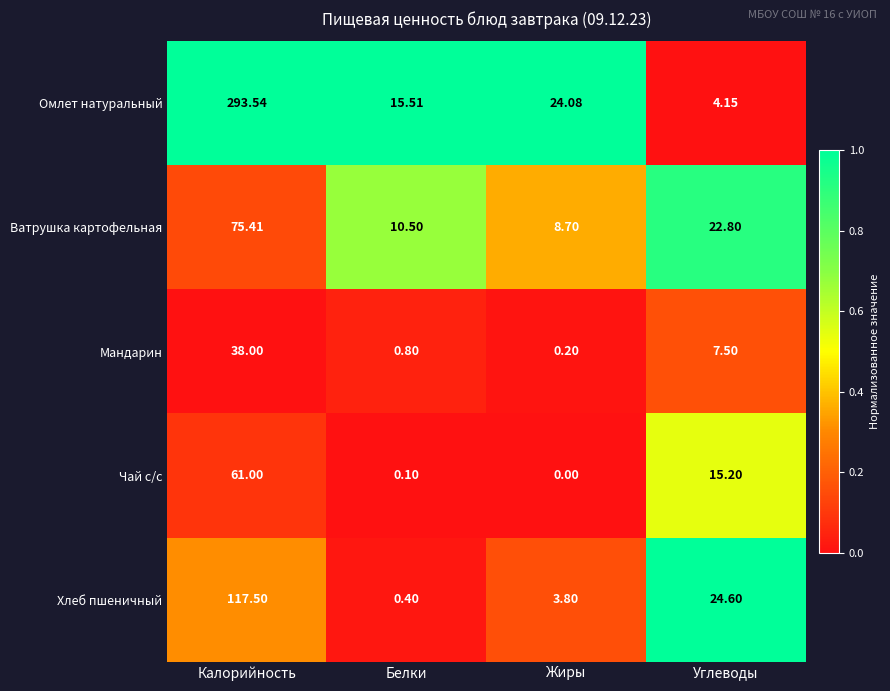

Which series has the largest total across all categories?

Омлет натуральный